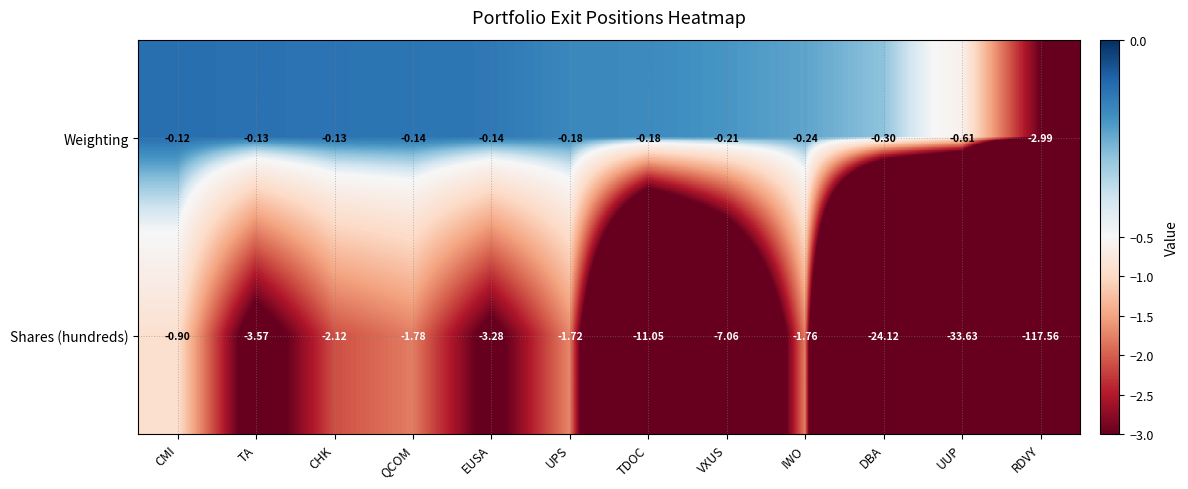

Is the value of Weighting at UPS greater than the value of Shares (hundreds) at DBA?

Yes